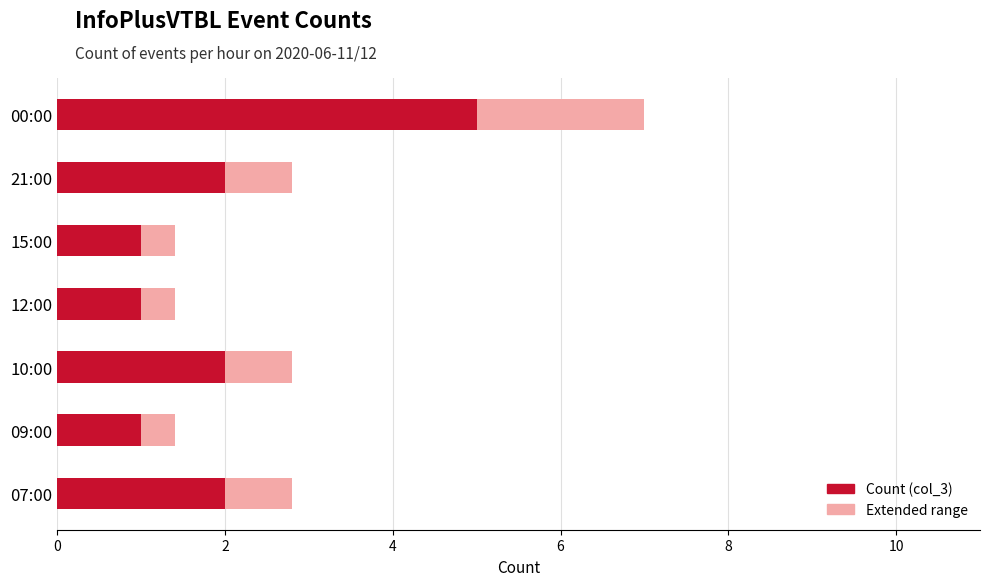

Reading left to right, extract all data points from this chart.

2	1	2	1	1	2	5